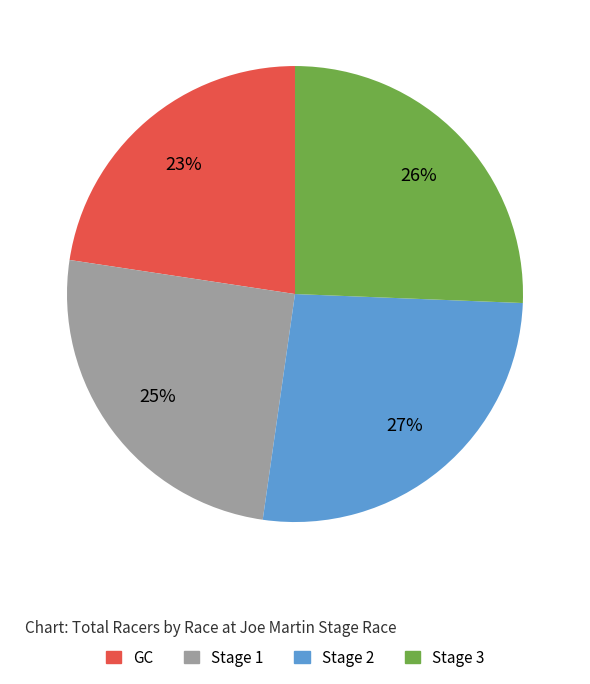

To the nearest percent, what is the average slice percentage?

25%